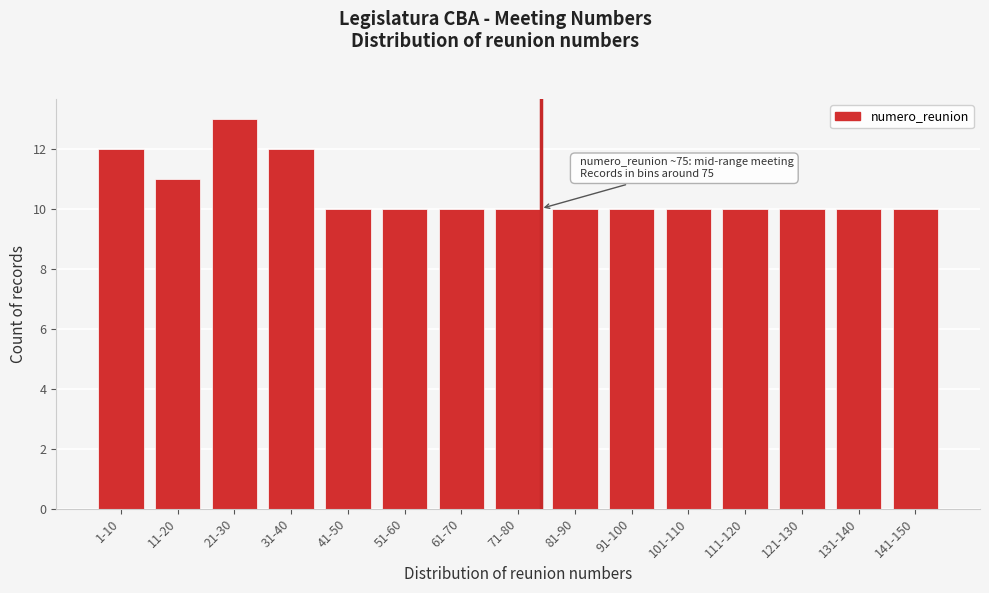

Reading left to right, extract all data points from this chart.

12	11	13	12	10	10	10	10	10	10	10	10	10	10	10